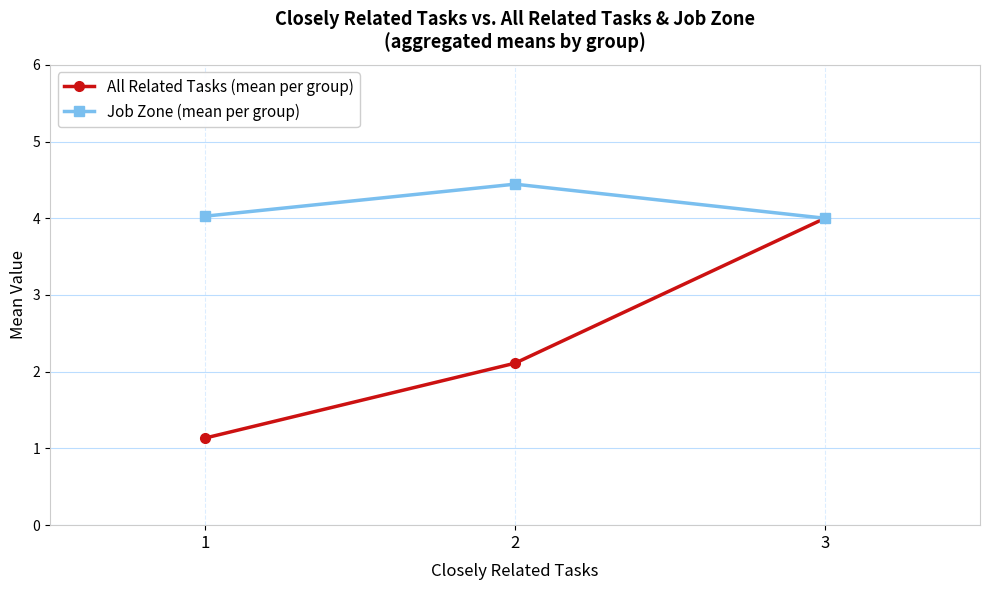

Which series has the largest range (max minus min)?

All Related Tasks (mean per group)